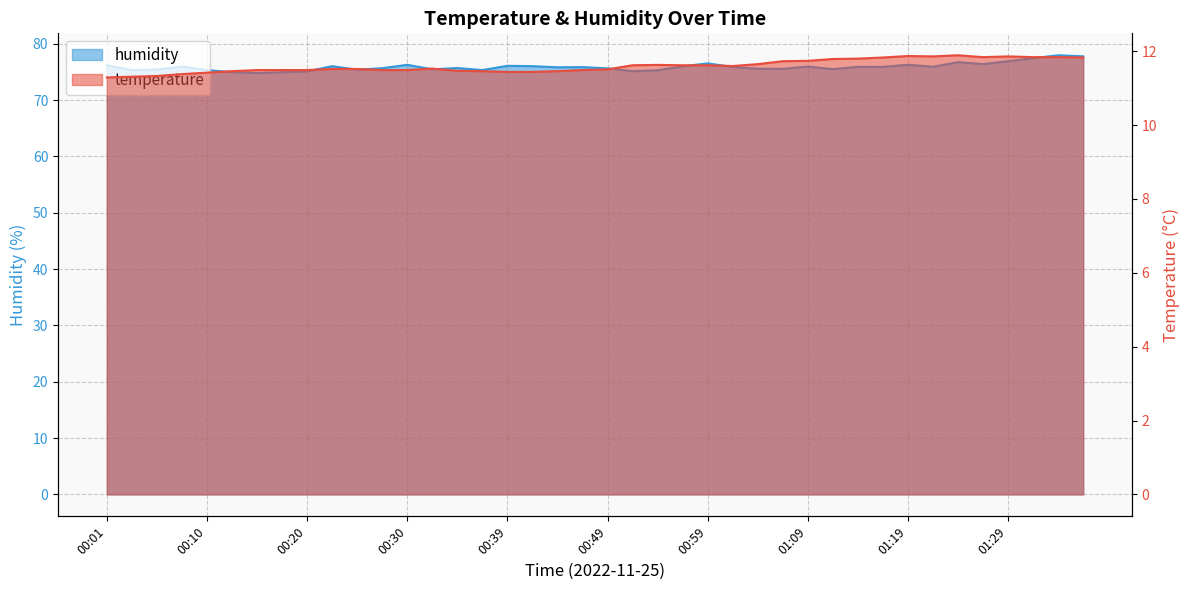

How many lines are shown in the chart?

2